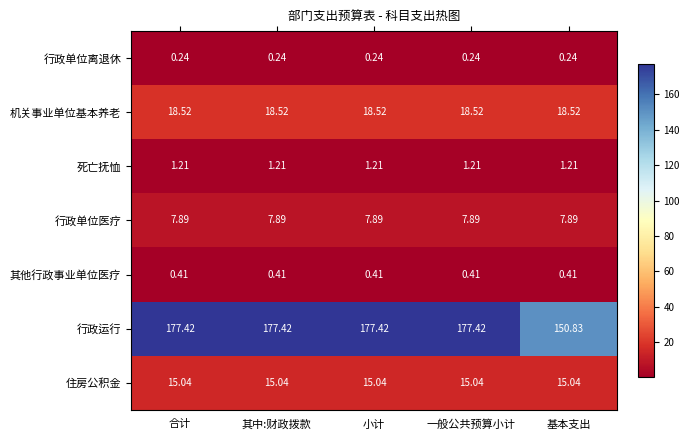

Between 小计 and 基本支出, which series saw the biggest shift?

行政运行